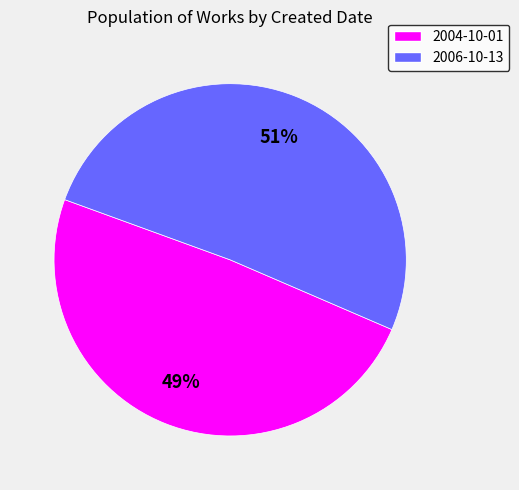

What is the smallest slice in the pie chart?

2004-10-01